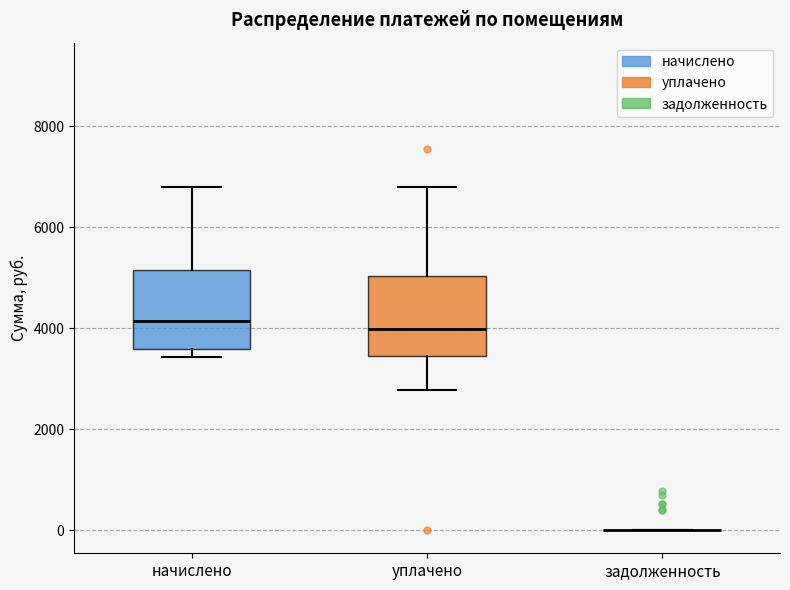

Reading left to right, transcribe this box plot: for each box, give where its median line is, the range the box spans, and where its two whiskers end, as read against the y-axis. The values are not printed on the chart, so give them approximately, as read against the axis.

начислено: median 4200, box 3600 to 5200, whiskers 3400 to 6800
уплачено: median 4000, box 3400 to 5000, whiskers 2800 to 6800
задолженность: box collapsed to a line at 0, whiskers 0 to 0